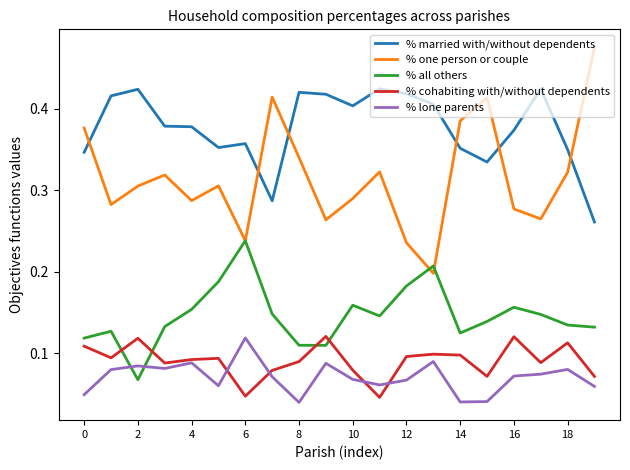

Which series has the largest total across all categories?

% married with/without dependents